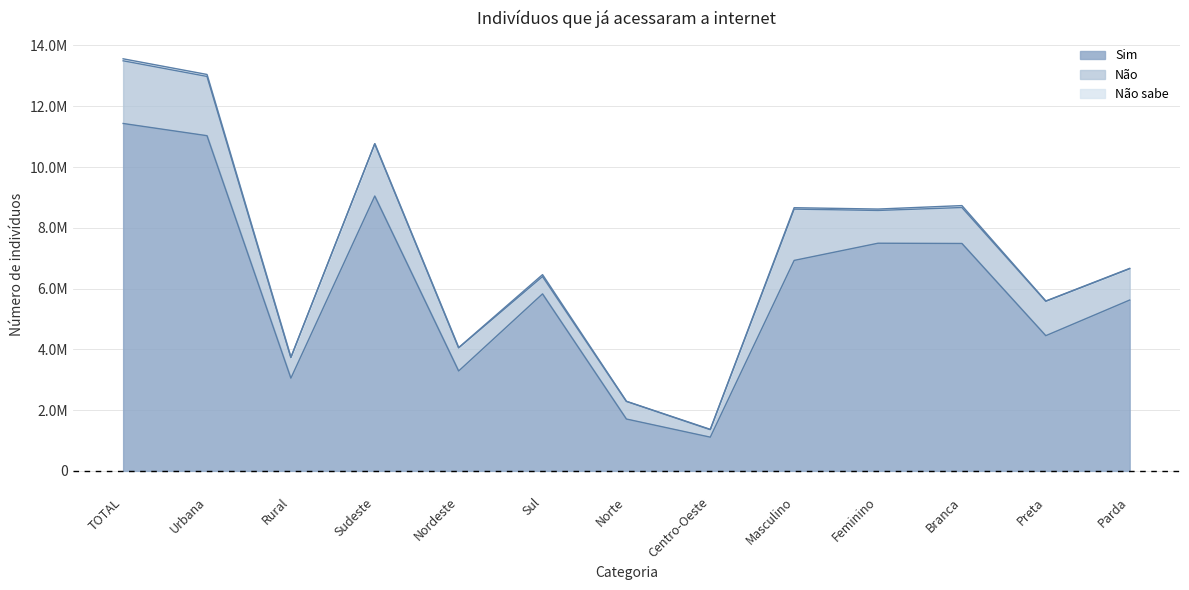

In Sim, how many points are lower than both neighbors (excluding endpoints)?

4